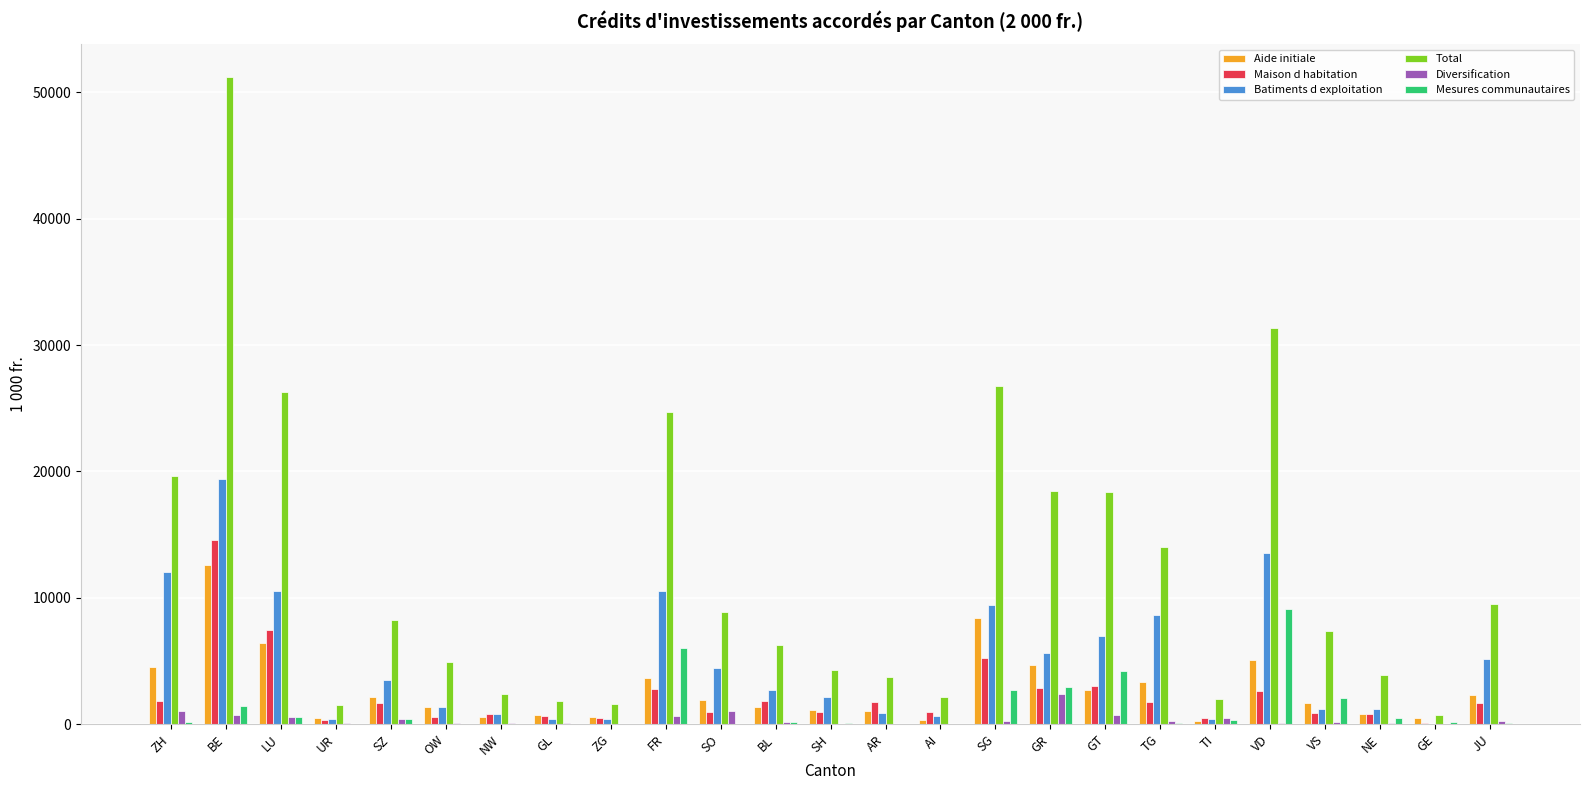

What is the greatest value displayed?

51235.3